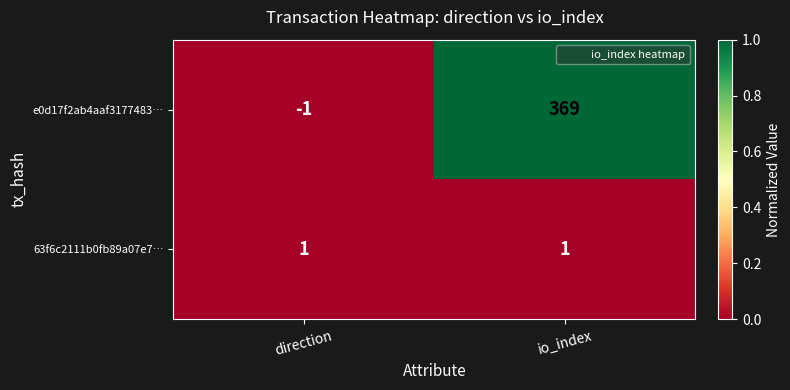

At how many categories does at least one series exceed 0?

2